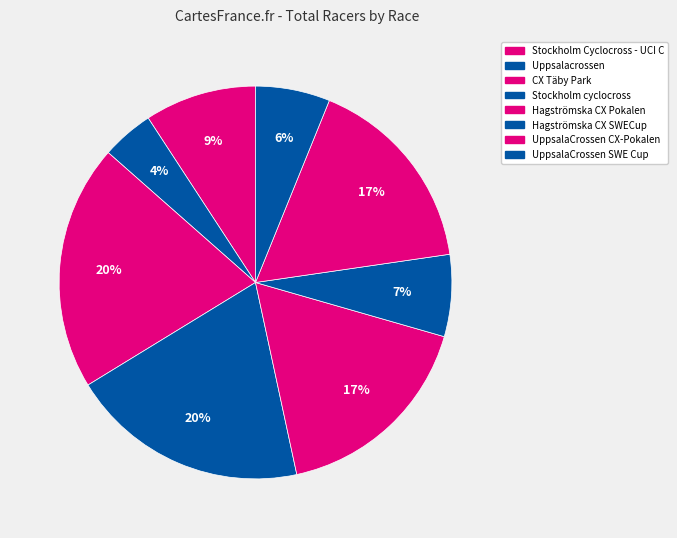

What is the smallest slice in the pie chart?

Uppsalacrossen